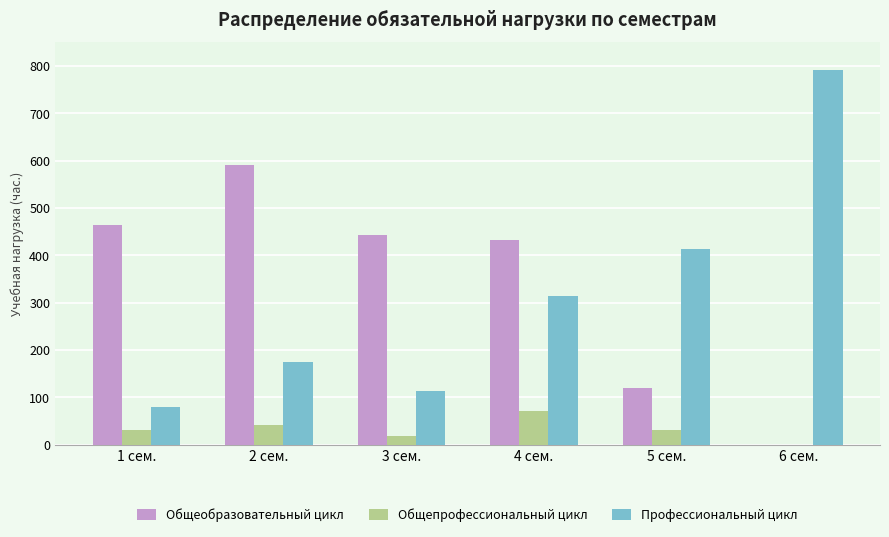

Is the value of Профессиональный цикл at 1 сем. greater than the value of Общеобразовательный цикл at 4 сем.?

No